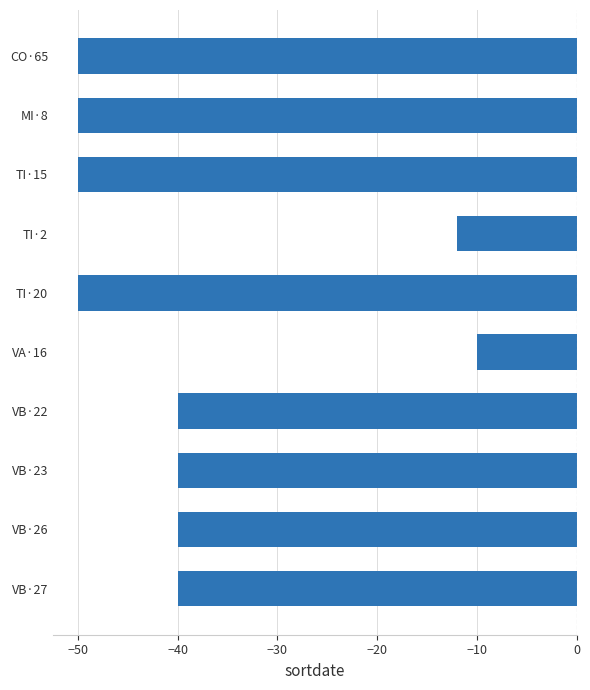

Reading bottom to top, extract all data points from this chart.

-40	-40	-40	-40	-10	-50	-12	-50	-50	-50